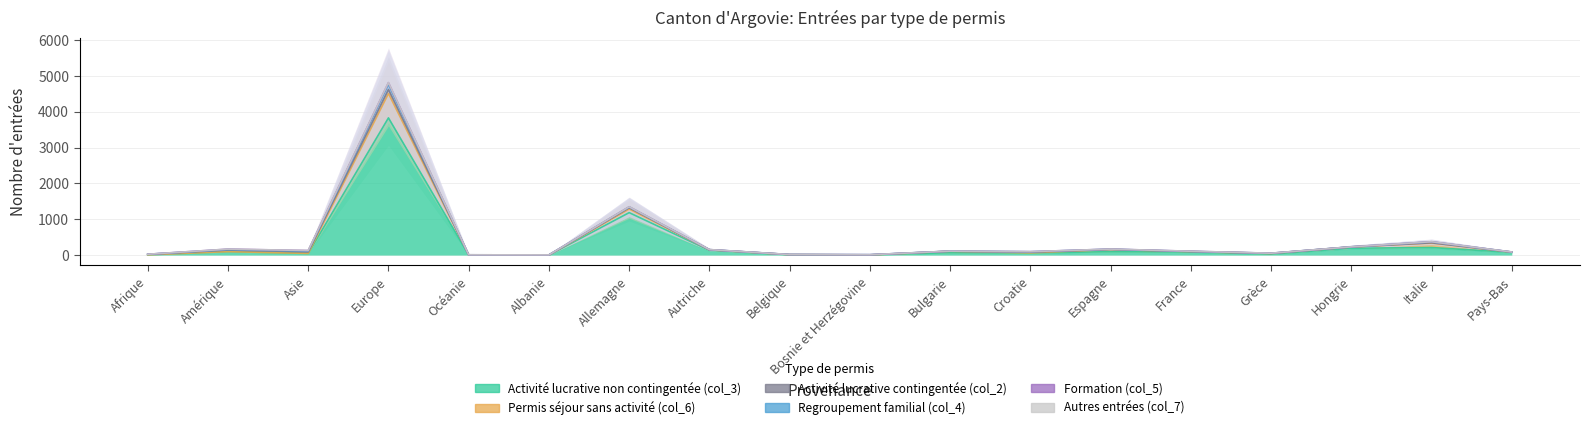

True or false: Autres entrées (col_7) and Formation (col_5) intersect in this chart.

False